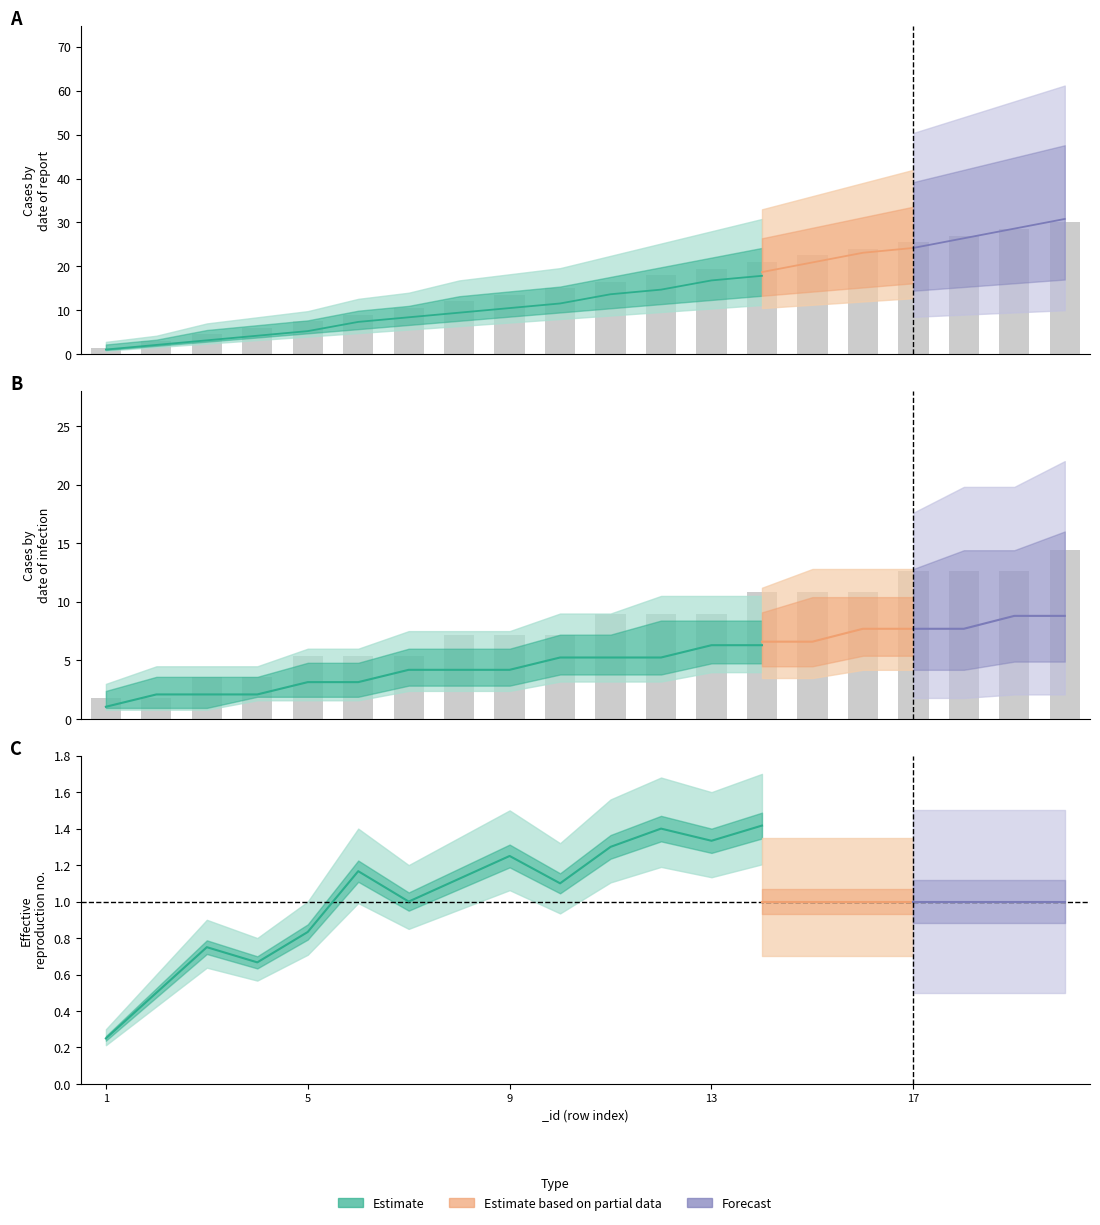

Are the bars horizontal?

No